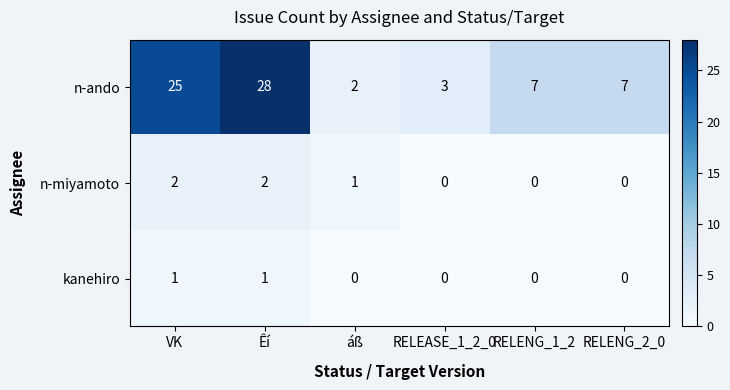

Is the value of n-ando at Êí greater than the value of kanehiro at RELEASE_1_2_0?

Yes